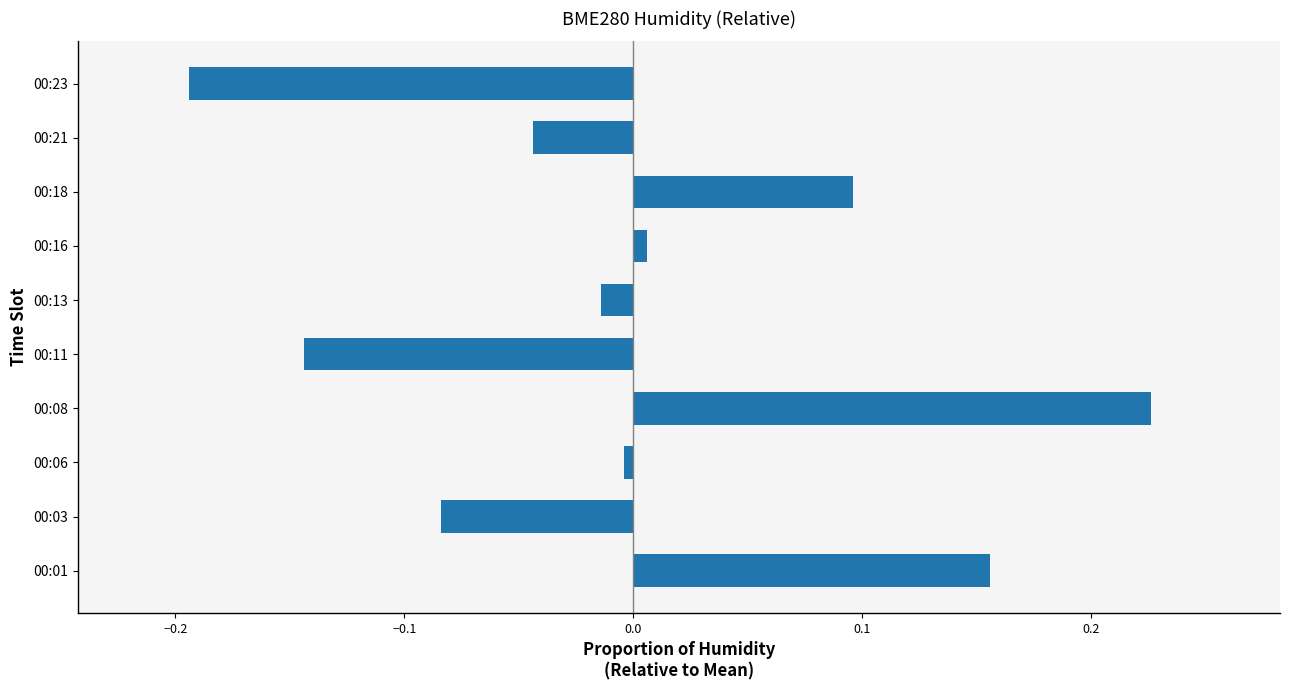

Which category has the highest value across all series?

00:08